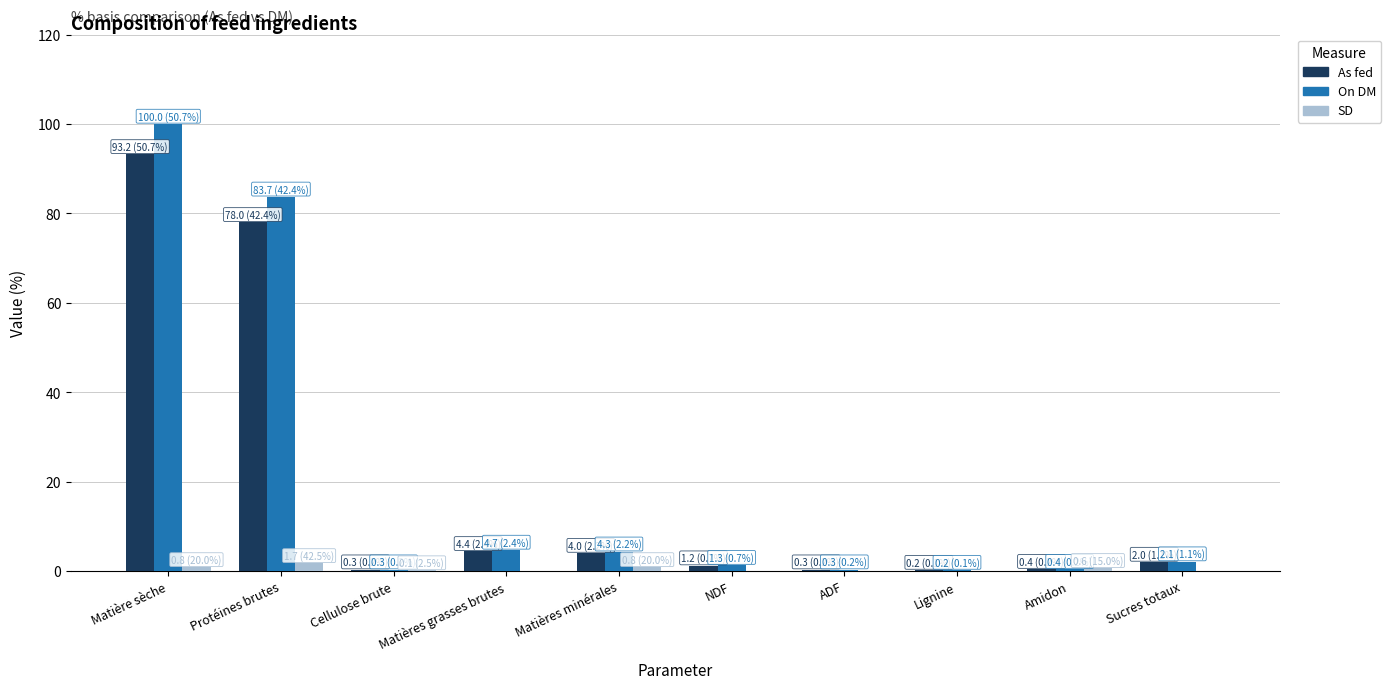

The value of SD at NDF is 0.0. True or false?

True